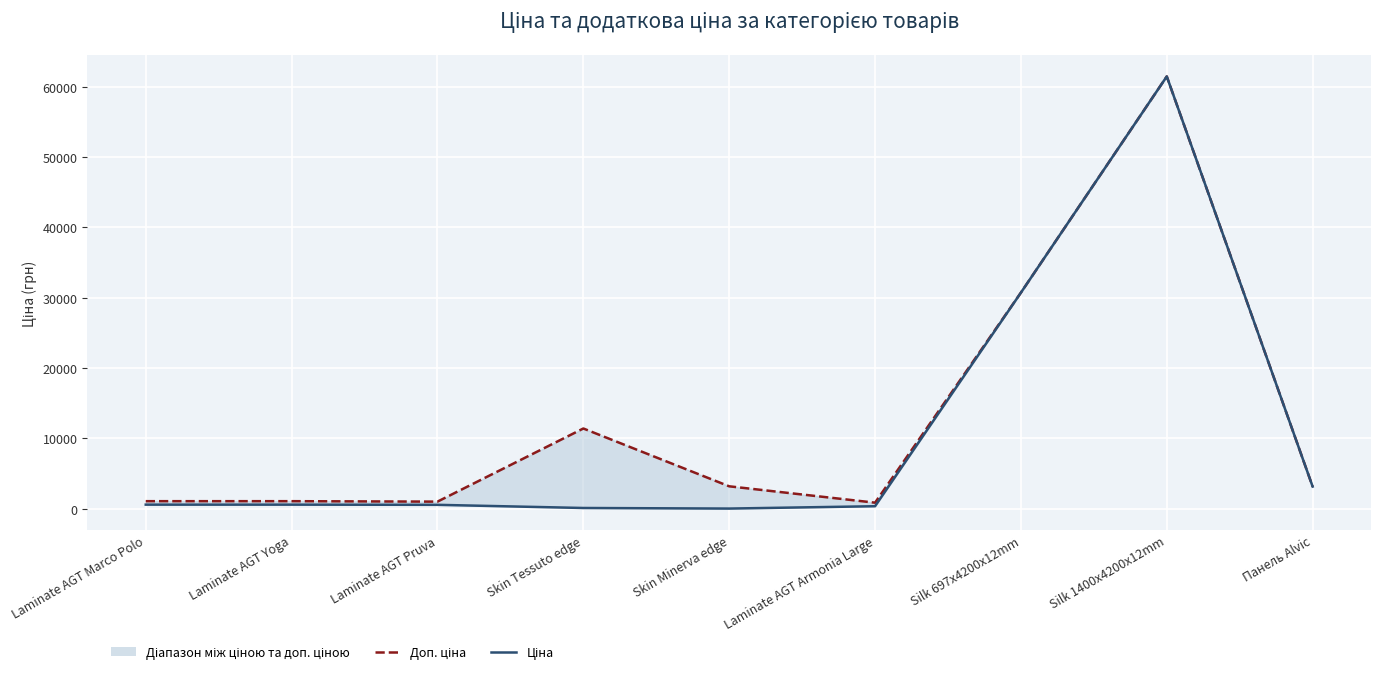

At which category does Доп. ціна reach its first local peak?

Skin Tessuto edge